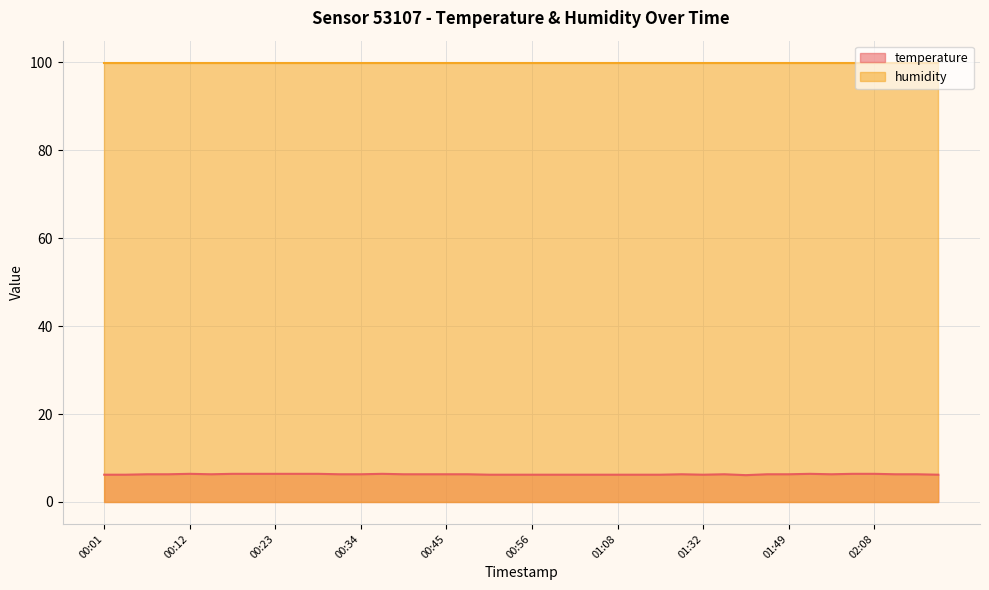

What is the average value?

6.3